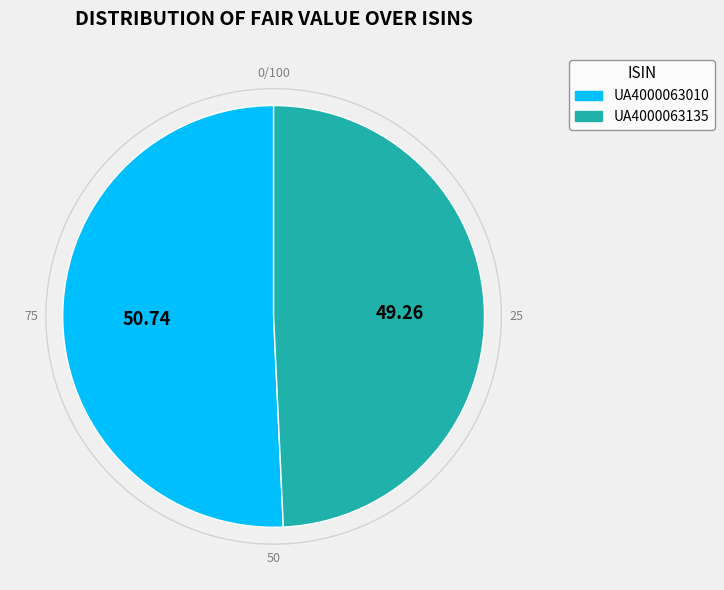

True or false: UA4000063135 accounts for 64% of the total.

False